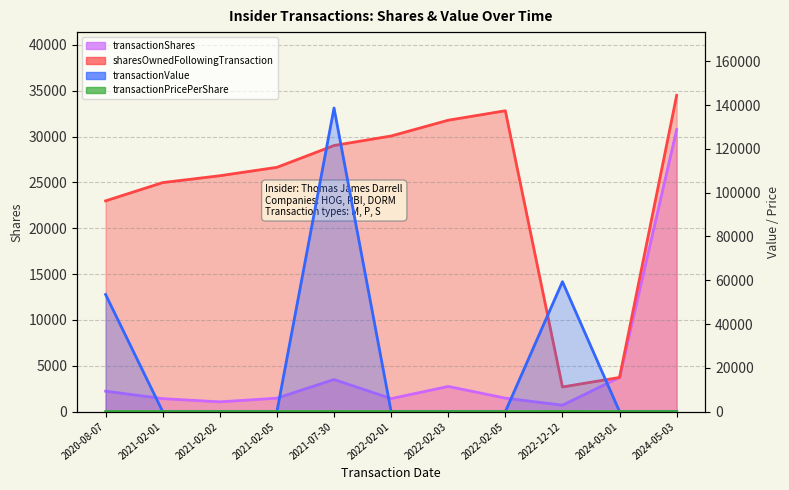

Which series has the widest spread of values?

transactionValue